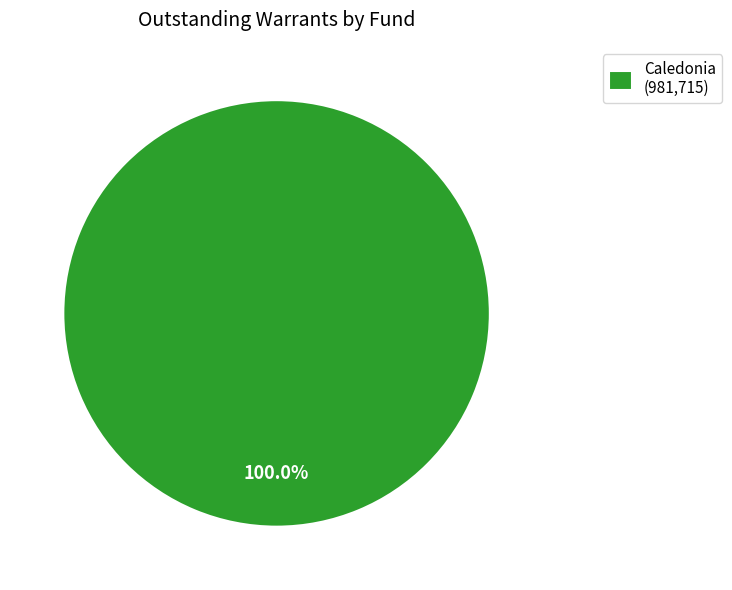

What is the majority slice?

Caledonia (981,715)